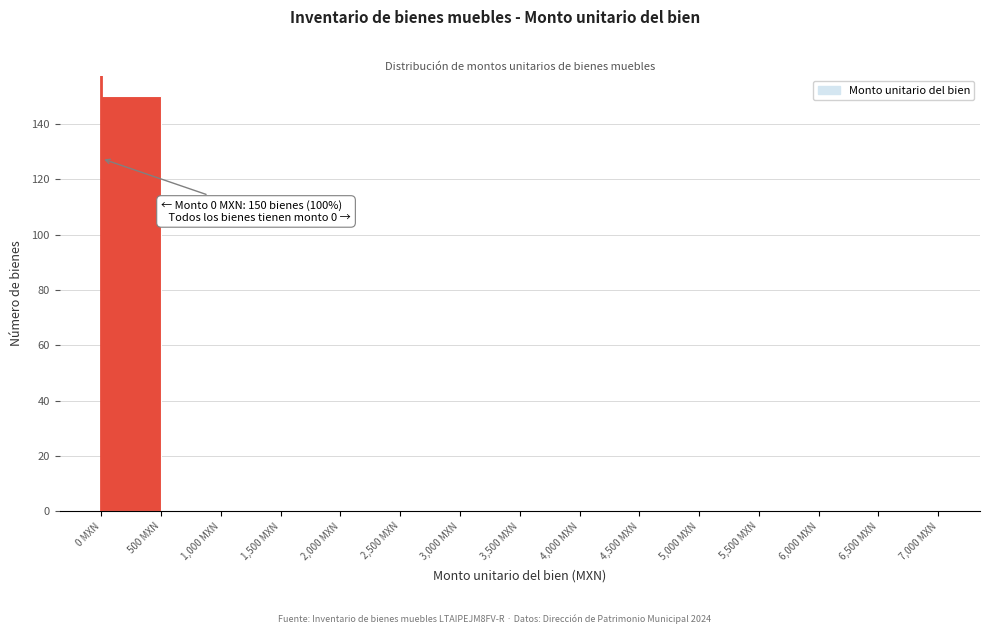

Which range on the x-axis has the tallest bar?

0 to 500